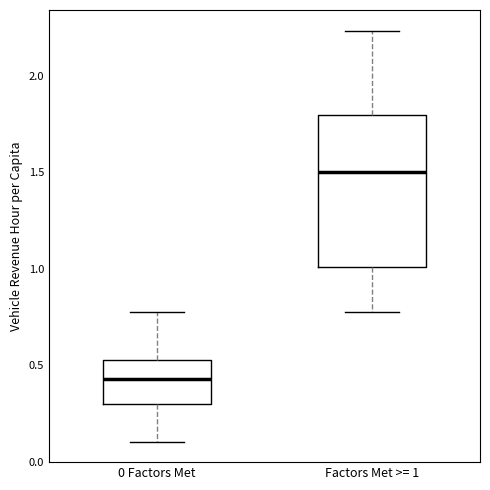

Reading left to right, read every box against the y-axis: the position of its median line, the range the box covers, and the ends of its whiskers. The values are not printed on the chart, so give them approximately, as read against the axis.

0 Factors Met: median 0.45, box 0.30 to 0.55, whiskers 0.10 to 0.75
Factors Met >= 1: median 1.50, box 1.00 to 1.80, whiskers 0.75 to 2.25